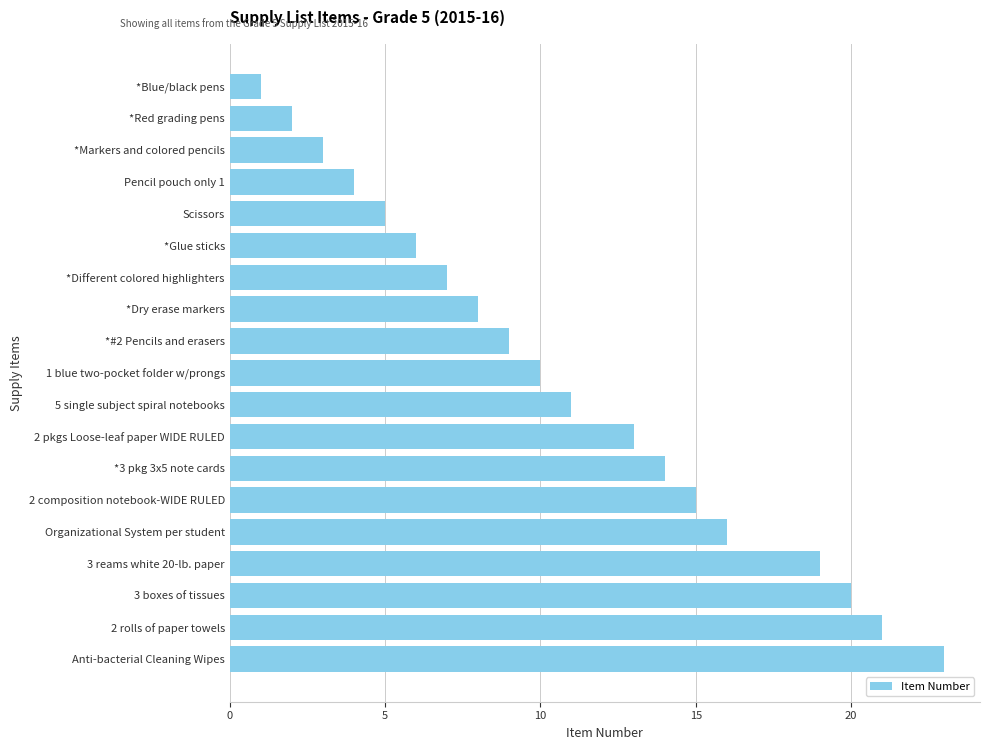

Which has a higher value, *Red grading pens or 2 rolls of paper towels?

2 rolls of paper towels